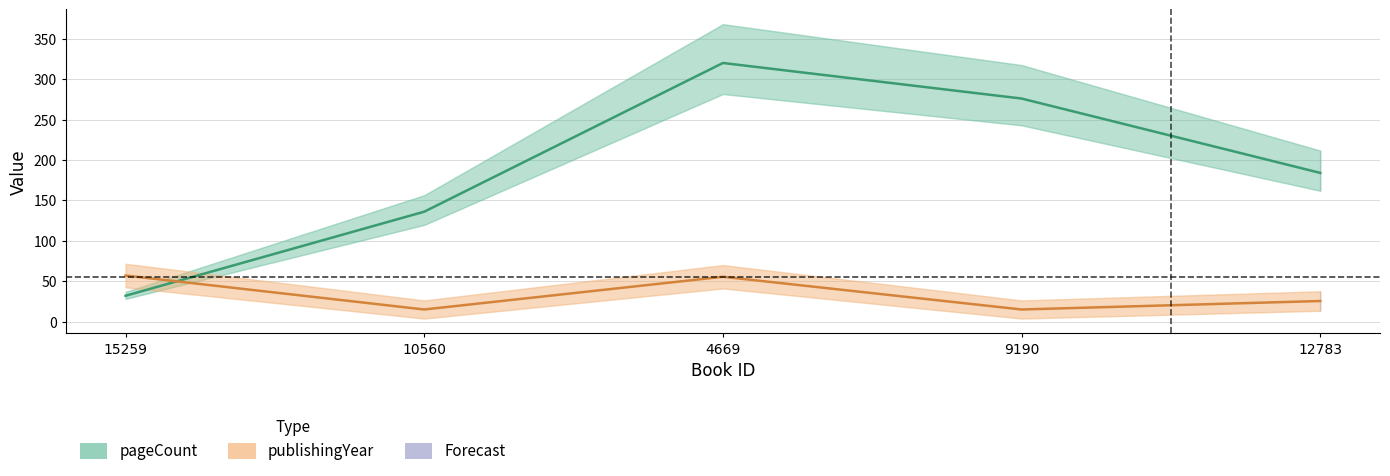

Between which two adjacent categories do publishingYear (scaled) and pageCount first intersect?

15259 and 10560